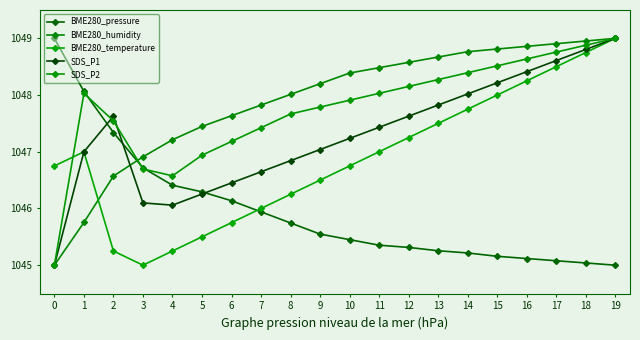

At which category does BME280_temperature reach its first local peak?

1